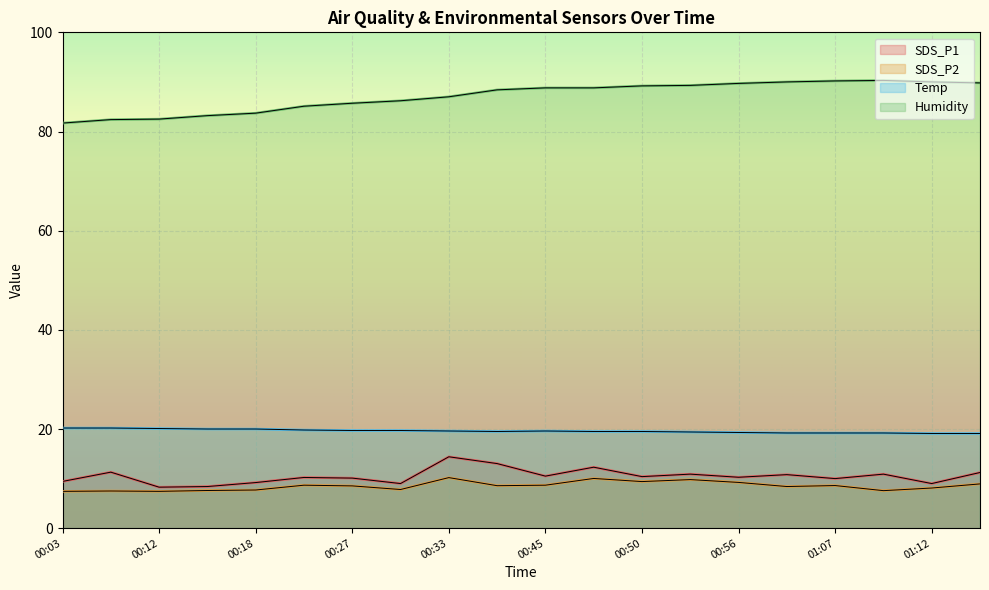

Reading left to right, what are all the values shown in this chart?

SDS_P1: 9.4	11.3	8.3	8.4	9.2	10.2	10.1	9.0	14.4	13.0	10.5	12.3	10.4	10.9	10.3	10.8	10.0	10.9	9.0	11.2
SDS_P2: 7.4	7.5	7.4	7.6	7.7	8.7	8.5	7.8	10.2	8.6	8.7	10.0	9.4	9.8	9.2	8.4	8.6	7.6	8.1	8.9
Temp: 20.2	20.2	20.1	20.0	20.0	19.8	19.7	19.7	19.6	19.5	19.6	19.5	19.5	19.4	19.3	19.2	19.2	19.2	19.1	19.1
Humidity: 81.7	82.4	82.5	83.2	83.7	85.1	85.7	86.2	87.0	88.4	88.8	88.8	89.2	89.3	89.7	90.0	90.2	90.3	90.0	89.8